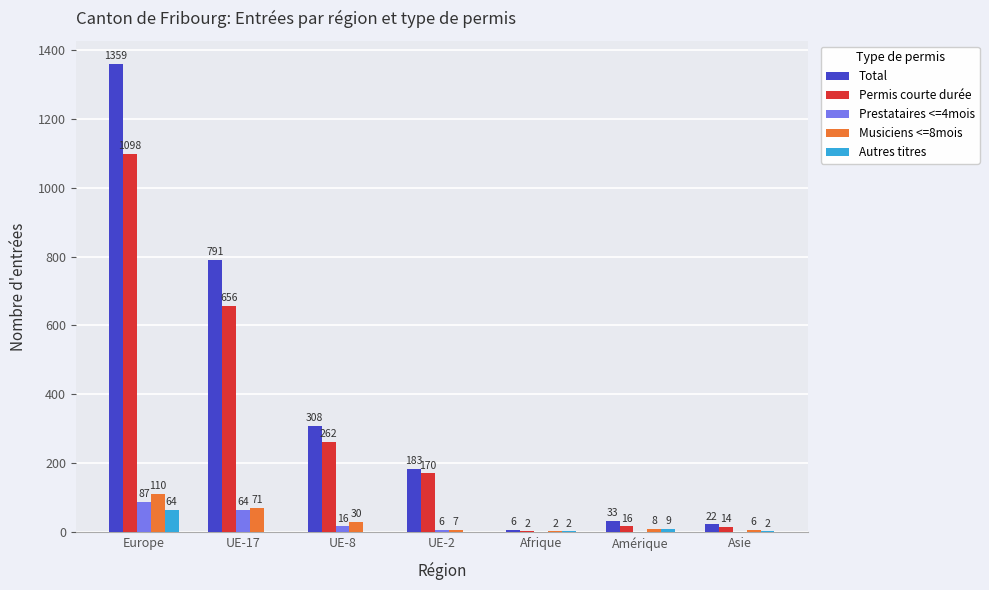

At which label is Musiciens <=8mois closest to 56?

UE-17